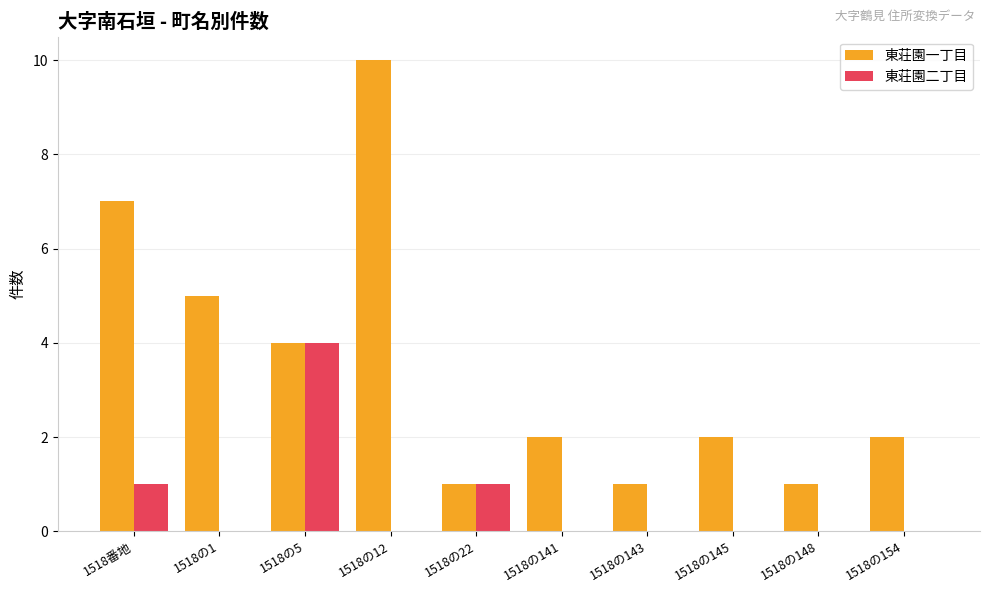

Reading left to right, transcribe all the data shown in this chart.

東荘園一丁目: 1518番地=7	1518の1=5	1518の5=4	1518の12=10	1518の22=1	1518の141=2	1518の143=1	1518の145=2	1518の148=1	1518の154=2
東荘園二丁目: 1518番地=1	1518の1=0	1518の5=4	1518の12=0	1518の22=1	1518の141=0	1518の143=0	1518の145=0	1518の148=0	1518の154=0